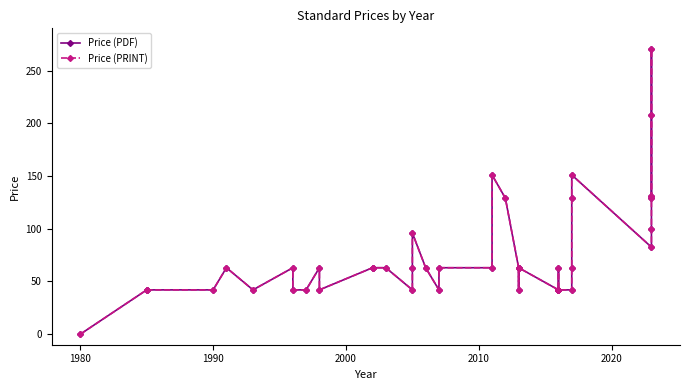

True or false: Price (PDF) and Price (PRINT) intersect in this chart.

False